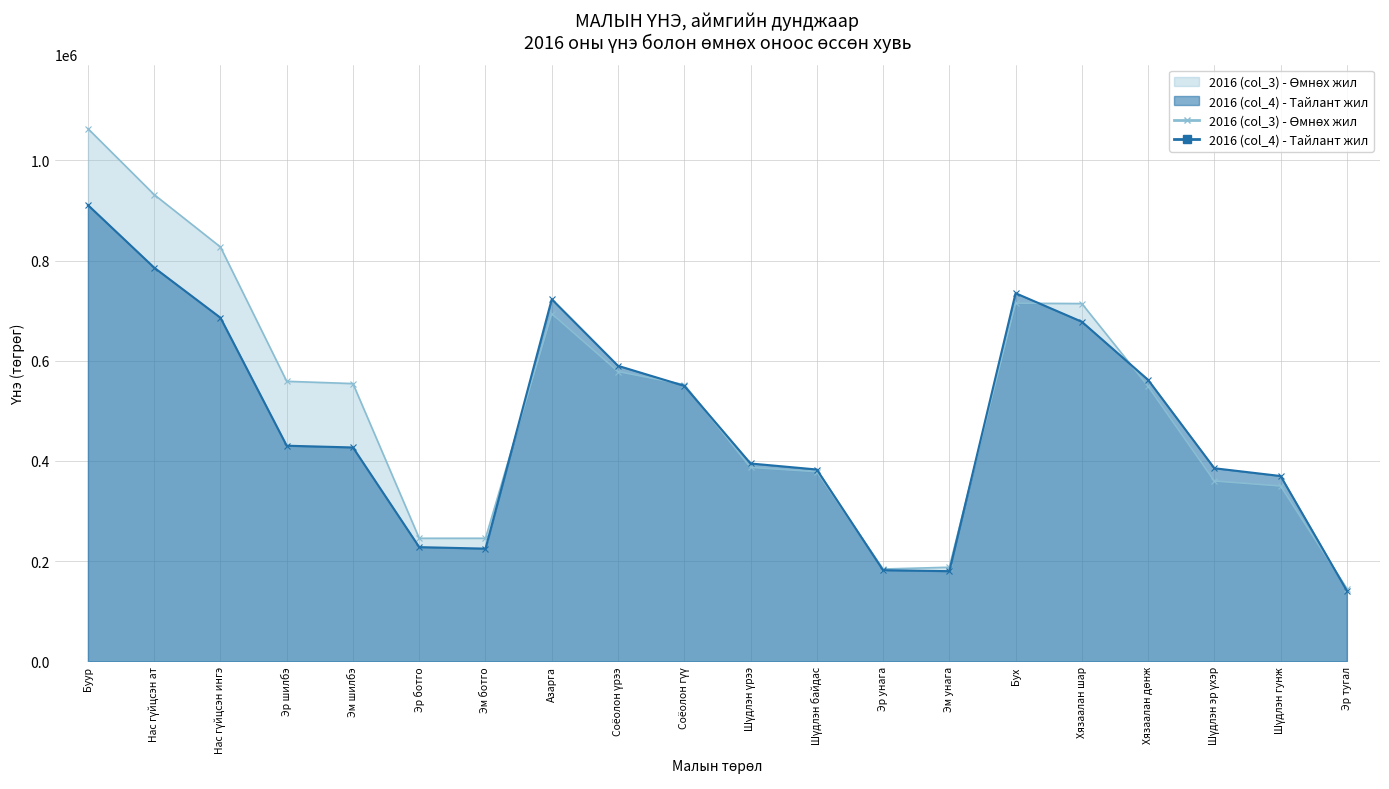

True or false: 2016 (col_3) and 2016 (col_4) intersect in this chart.

True